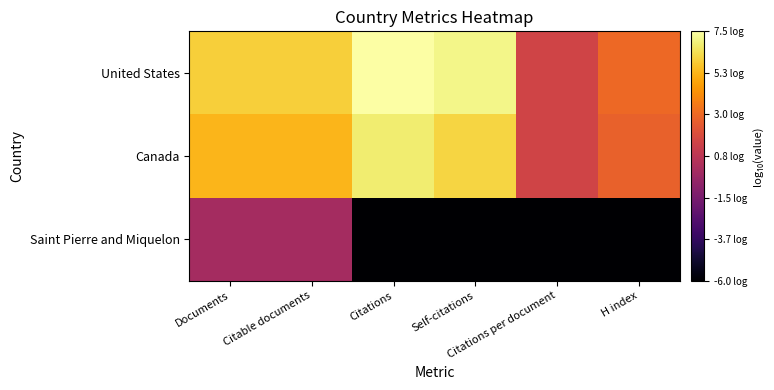

What is the difference between the highest and lowest values at Documents?

6.0